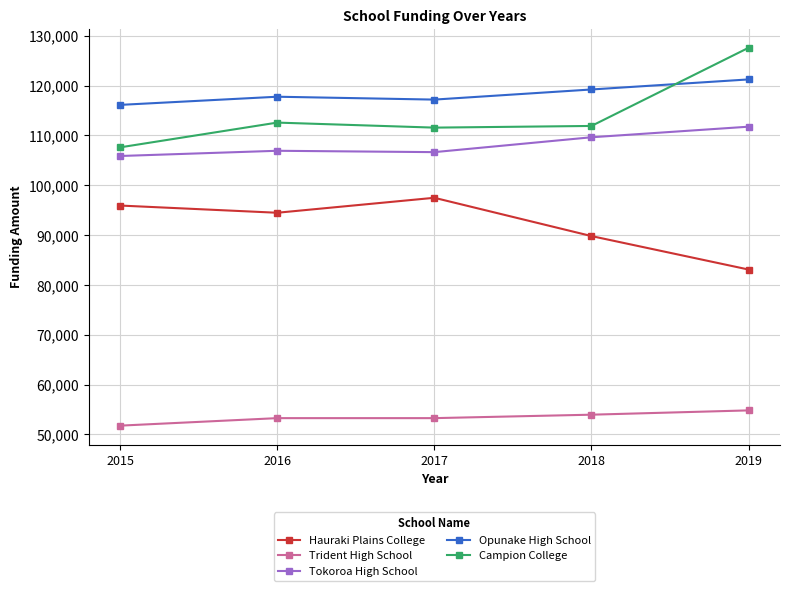

Is it true that Tokoroa High School equals 109632.6 at 2018?

True